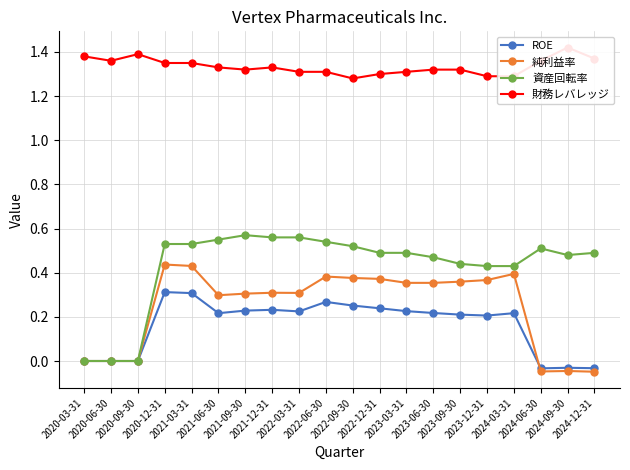

True or false: ROE has more than 1 interior local peaks.

True